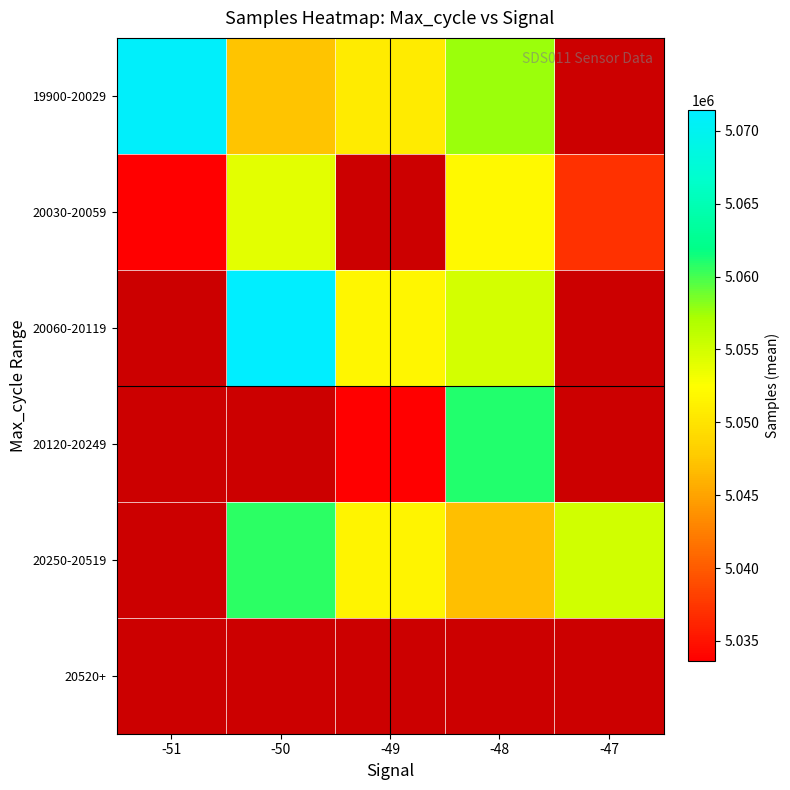

At which label does 20060-20119 first exceed 5054974?

-50